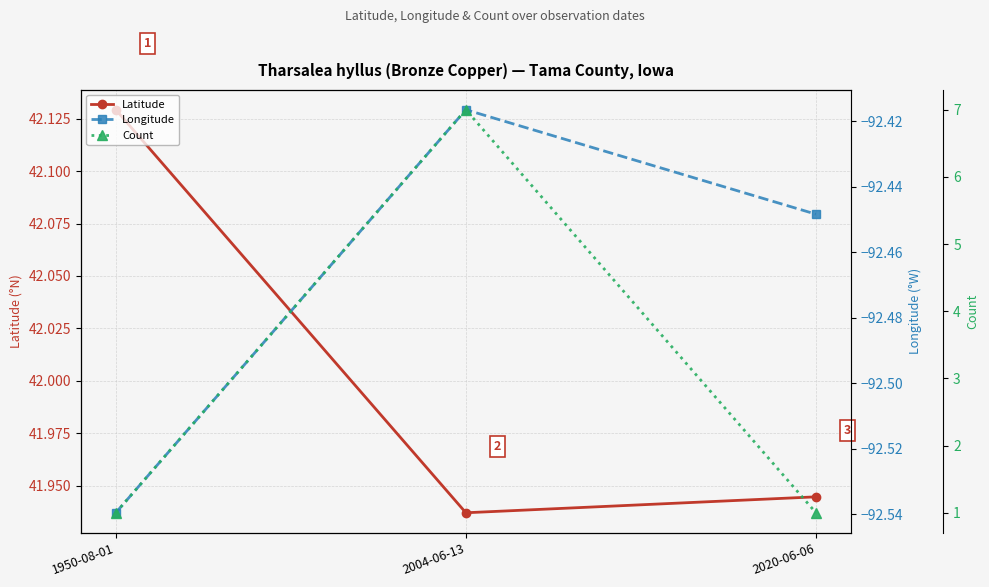

Is the value of Count at 1950-08-01 greater than the value of Longitude at 1950-08-01?

Yes